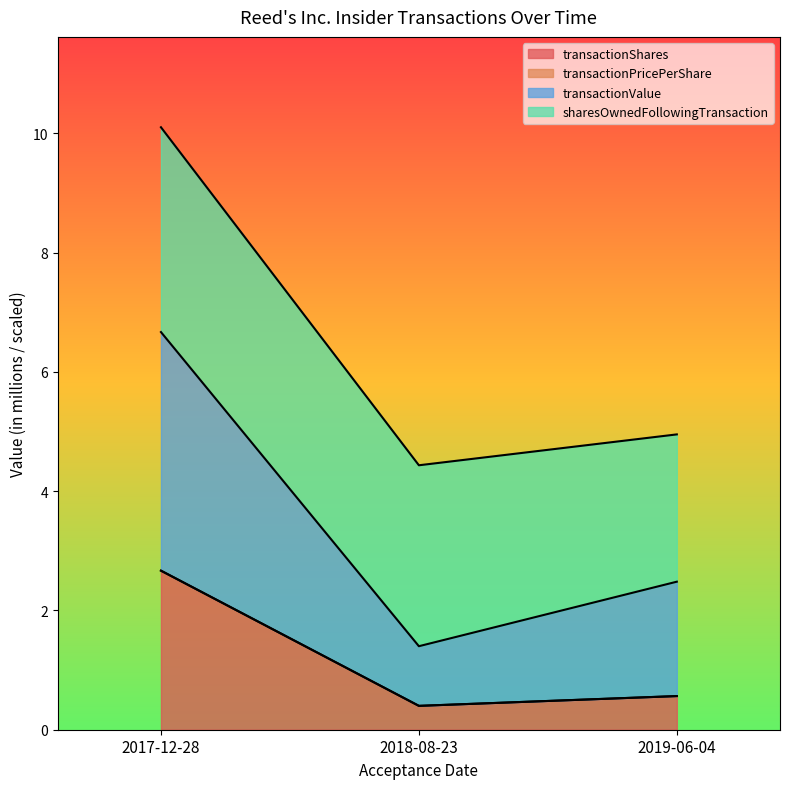

At which category is the sum across all series the highest?

2017-12-28